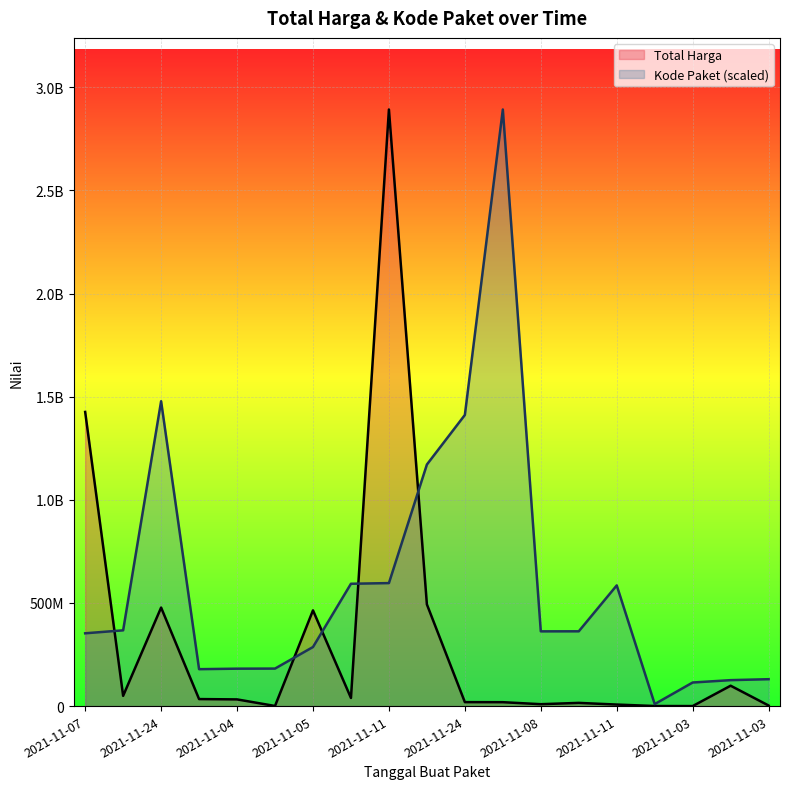

Which category has the lowest value in the Kode Paket series?

2021-11-01